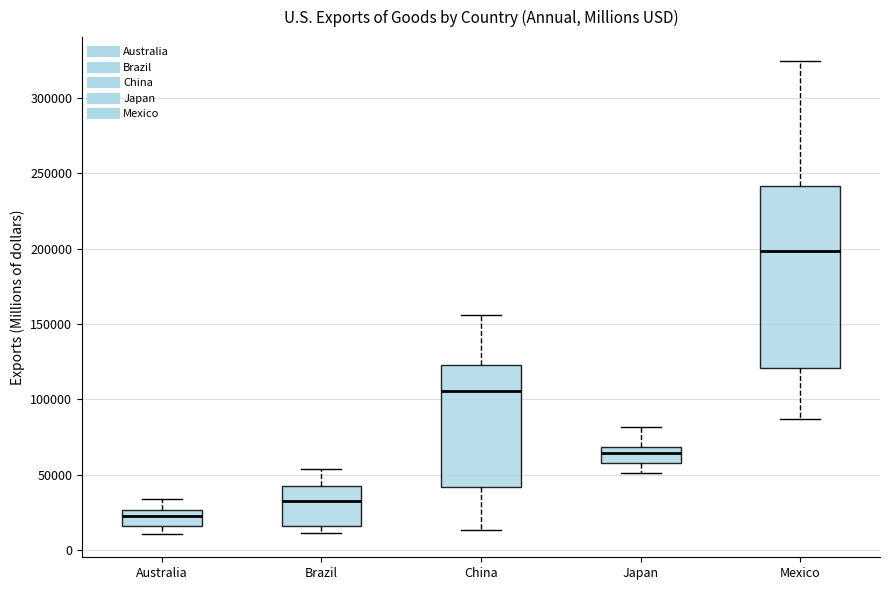

Which box is the tallest, from its lower edge to its upper edge?

Mexico